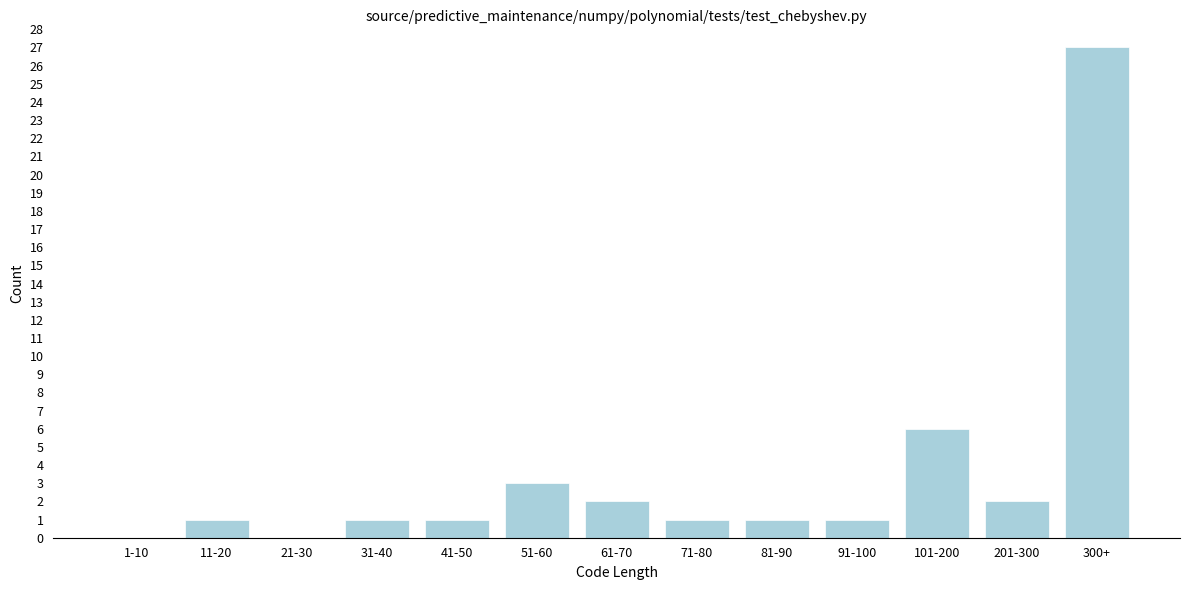

Reading left to right, extract all data points from this chart.

1-10=0	11-20=1	21-30=0	31-40=1	41-50=1	51-60=3	61-70=2	71-80=1	81-90=1	91-100=1	101-200=6	201-300=2	300+=27